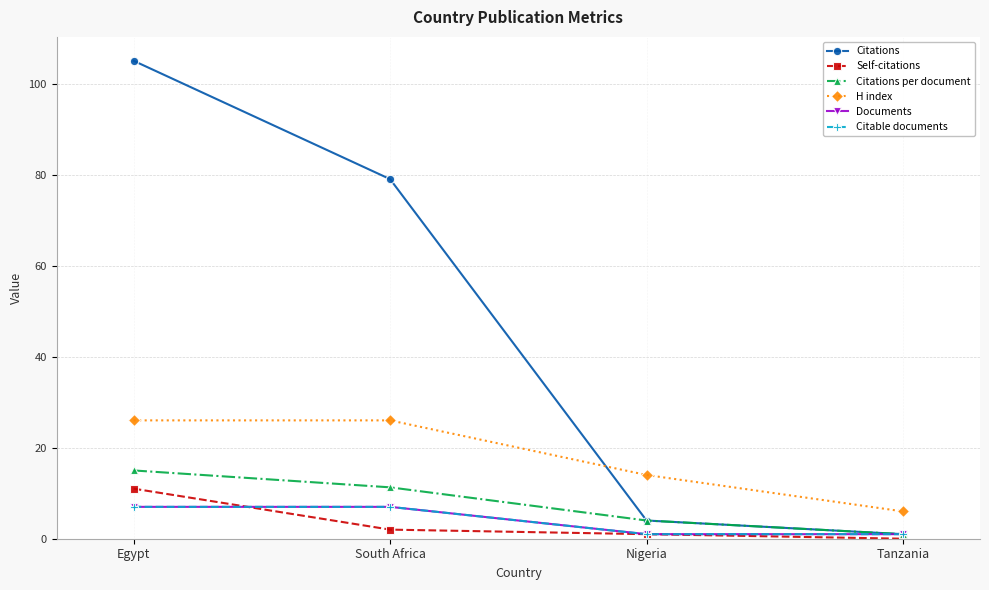

Which category has the lowest value across all series?

Tanzania